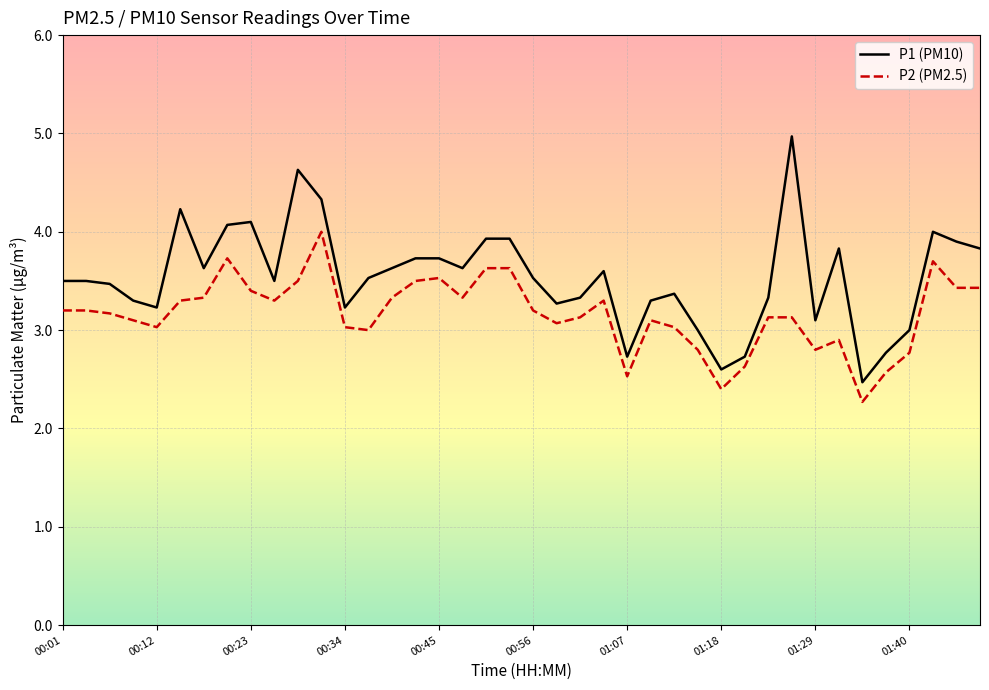

Does the chart have visible grid lines?

Yes